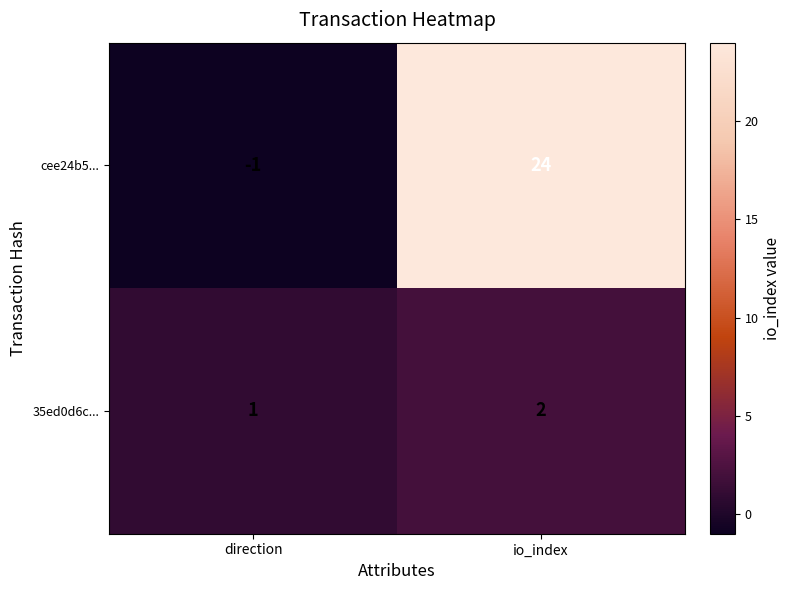

The value of 35ed0d6c... at io_index is 2. True or false?

True